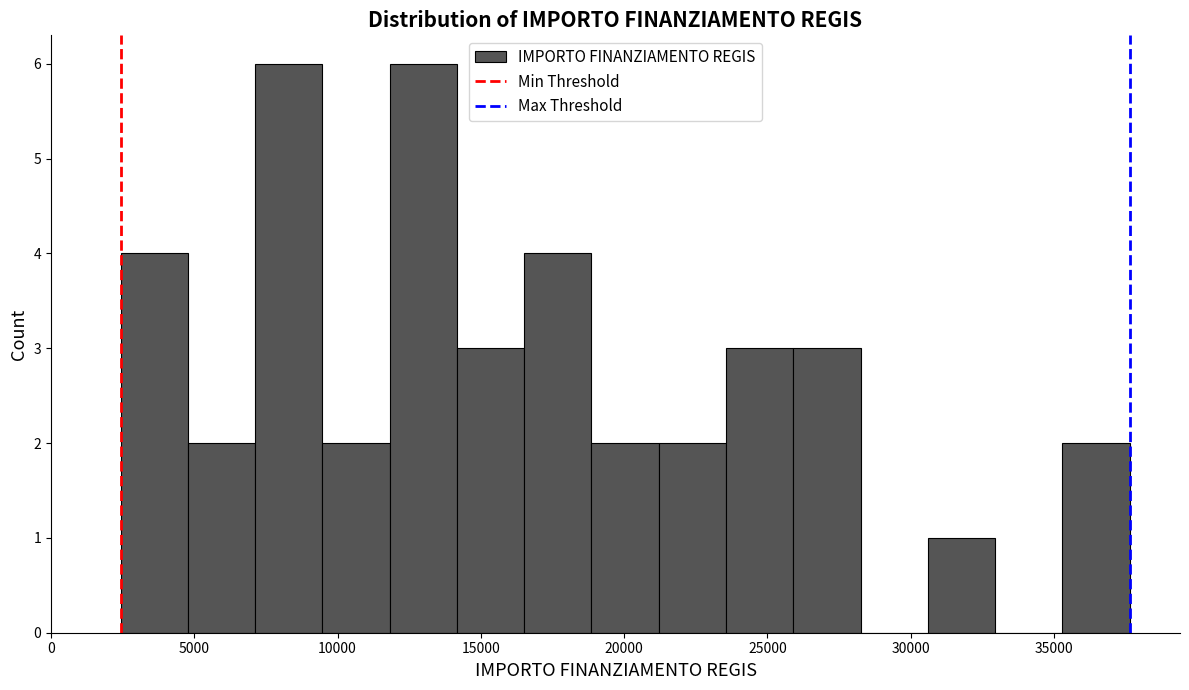

How tall is the bar that spans 7000 to 9500 on the x-axis? Neither the bar edges nor the heights are printed on the chart, so give them approximately, as read against the axes.

6